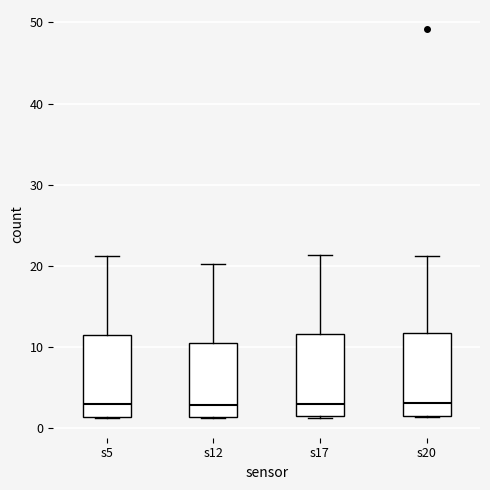

Reading left to right, transcribe this box plot: for each box, give where its median line is, the range the box spans, and where its two whiskers end, as read against the y-axis. The values are not printed on the chart, so give them approximately, as read against the axis.

s5: median 3, box 1 to 12, whiskers 1 to 21
s12: median 3, box 1 to 11, whiskers 1 to 20
s17: median 3, box 1 to 12, whiskers 1 to 21
s20: median 3, box 2 to 12, whiskers 1 to 21